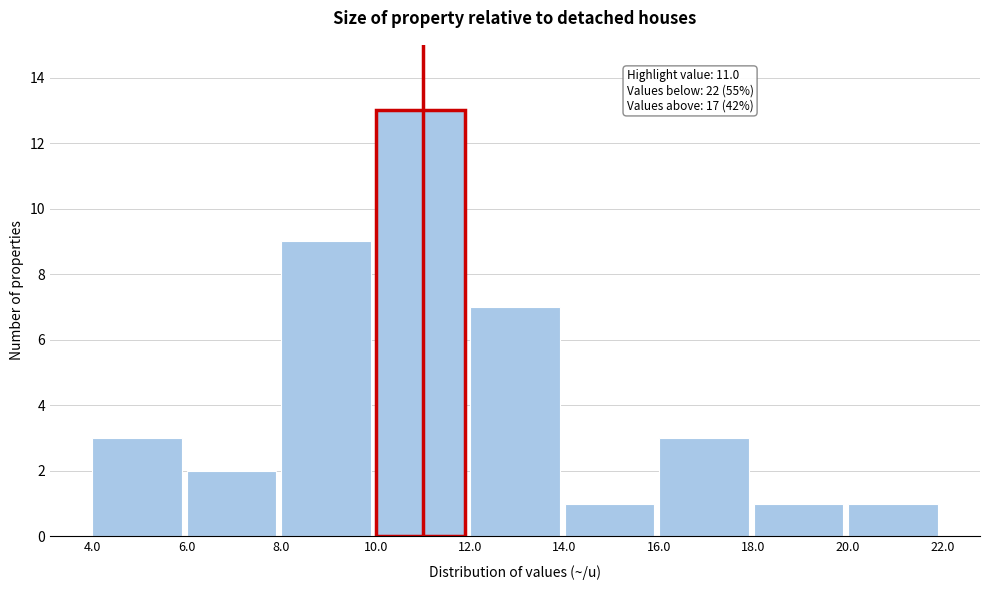

Which range on the x-axis has the tallest bar?

10.0 to 12.0